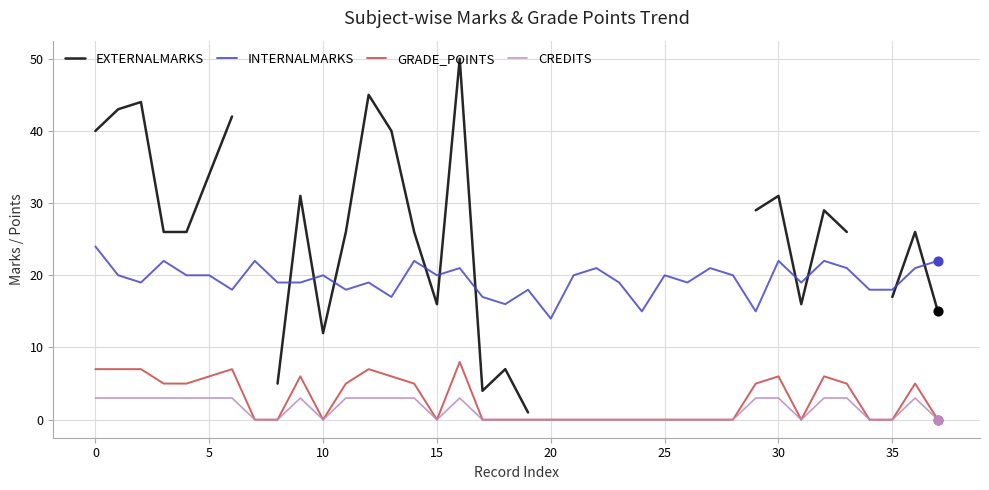

Which series has the largest Y range (max minus min)?

EXTERNALMARKS